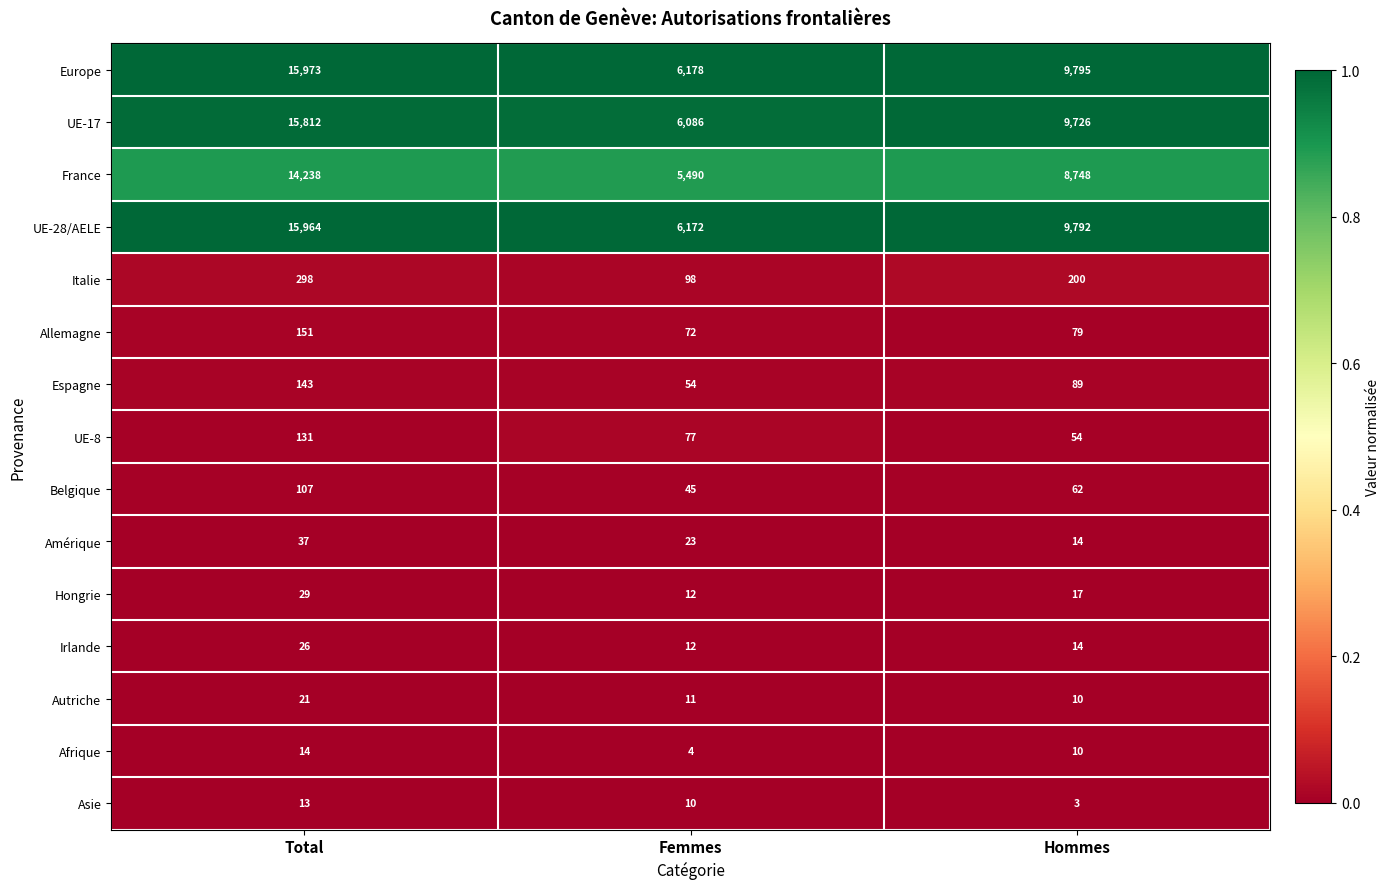

What is the total value across all series at Hommes?

38613